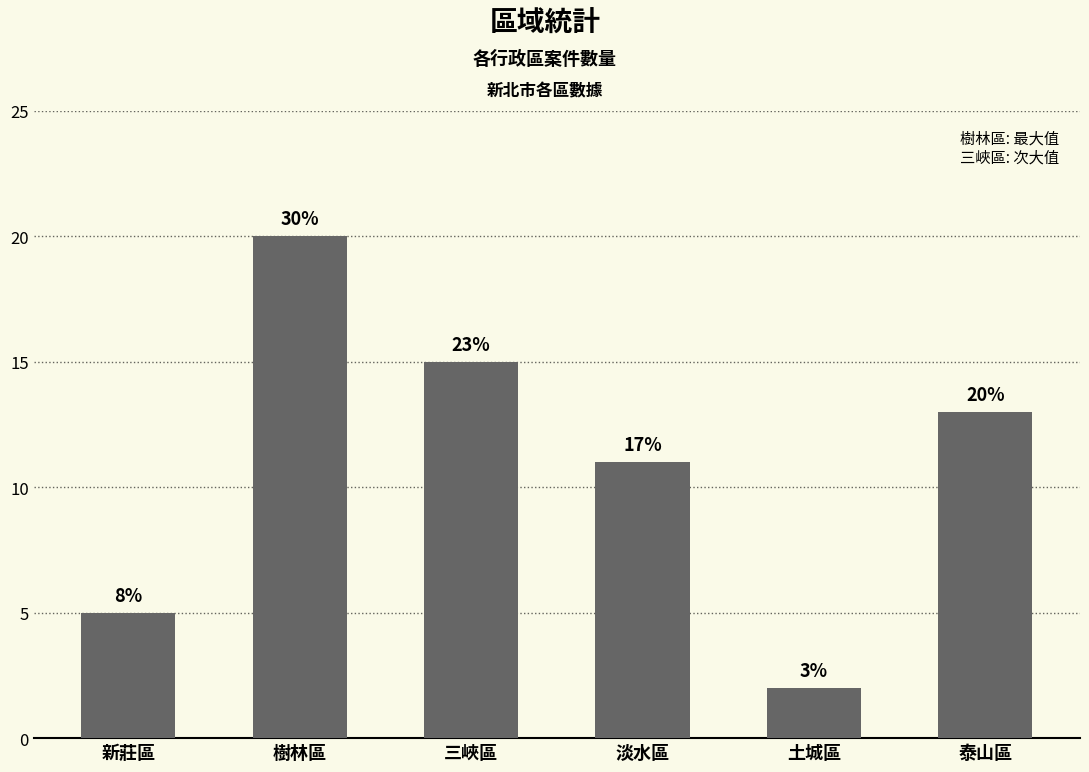

Between 三峽區 and 淡水區, which is larger?

三峽區